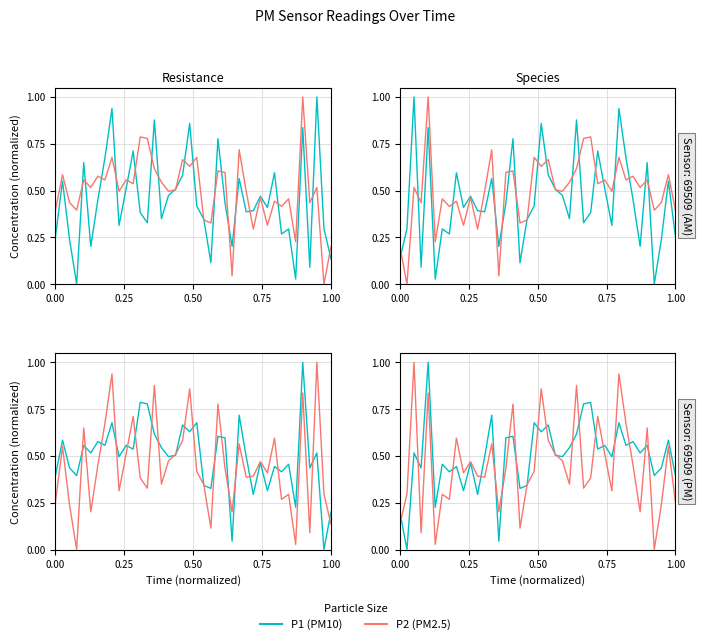

Which series has the widest spread of values?

P1